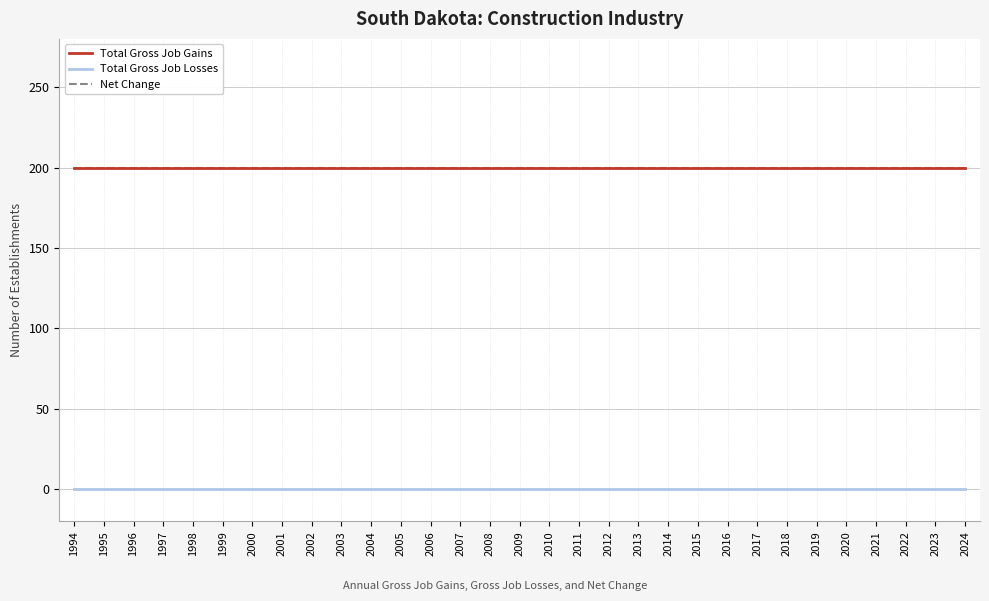

True or false: Total Gross Job Losses and Total Gross Job Gains cross at least once.

False